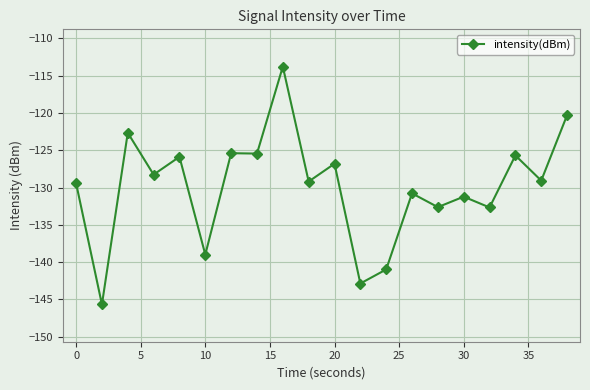

What is the average value?

-129.9